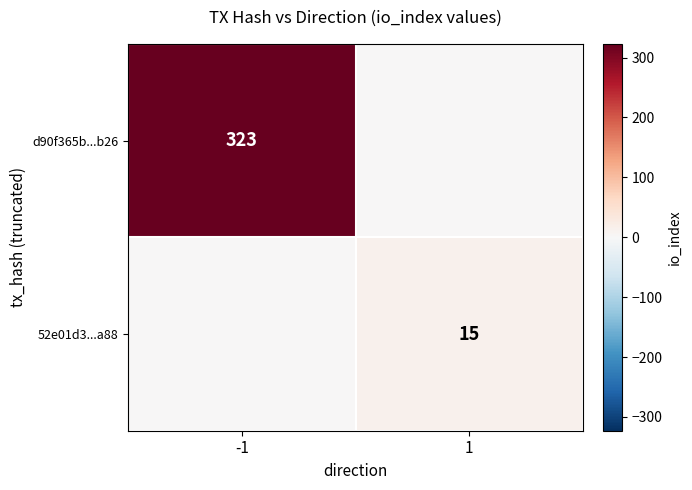

Is the value of 52e01d3...a88 at 1 greater than the value of d90f365b...b26 at -1?

No